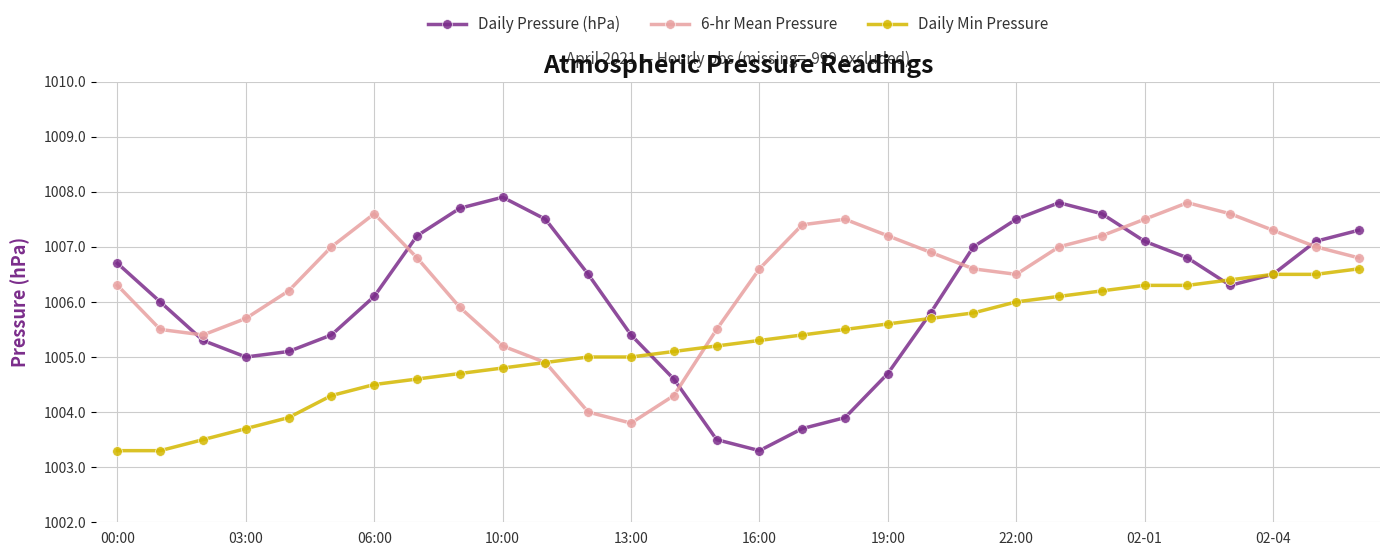

How many interior local valleys does the Daily Pressure (hPa) series have?

3